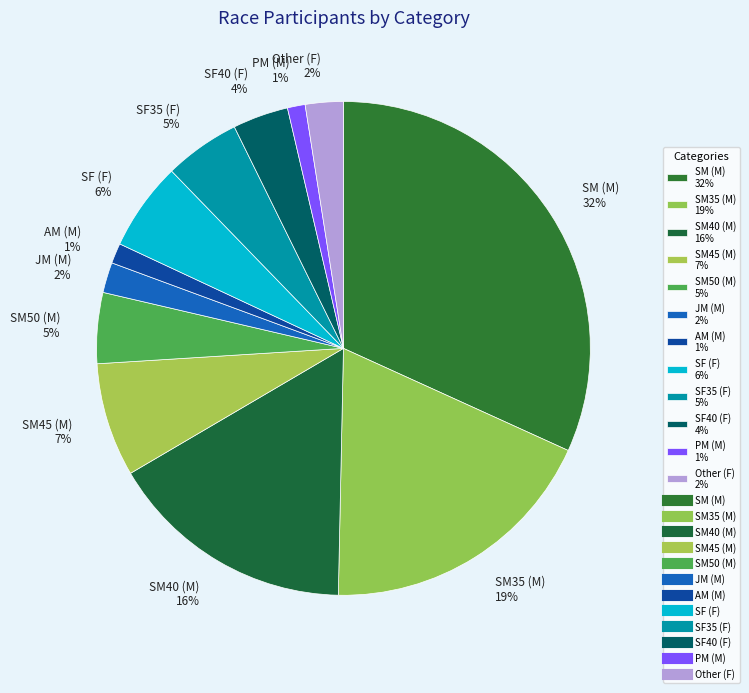

Approximately how many times larger is the value at SF (F) 6% compared to SM35 (M) 19%?

0.3